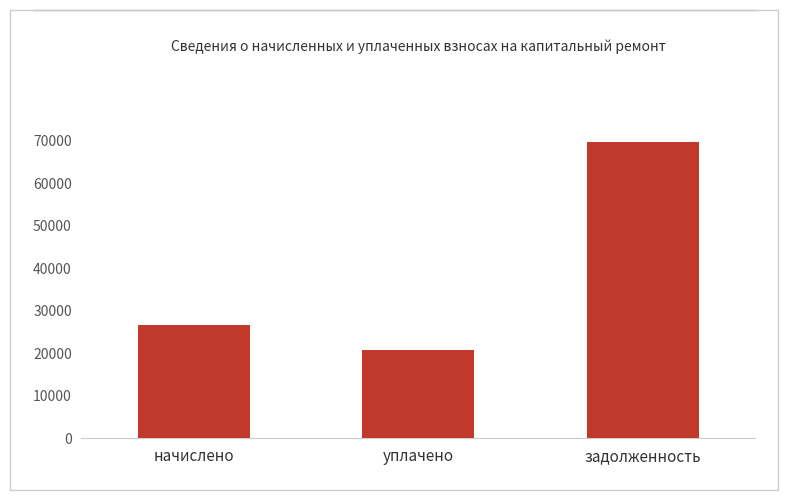

What is the sum of the values at задолженность and начислено?

96383.4